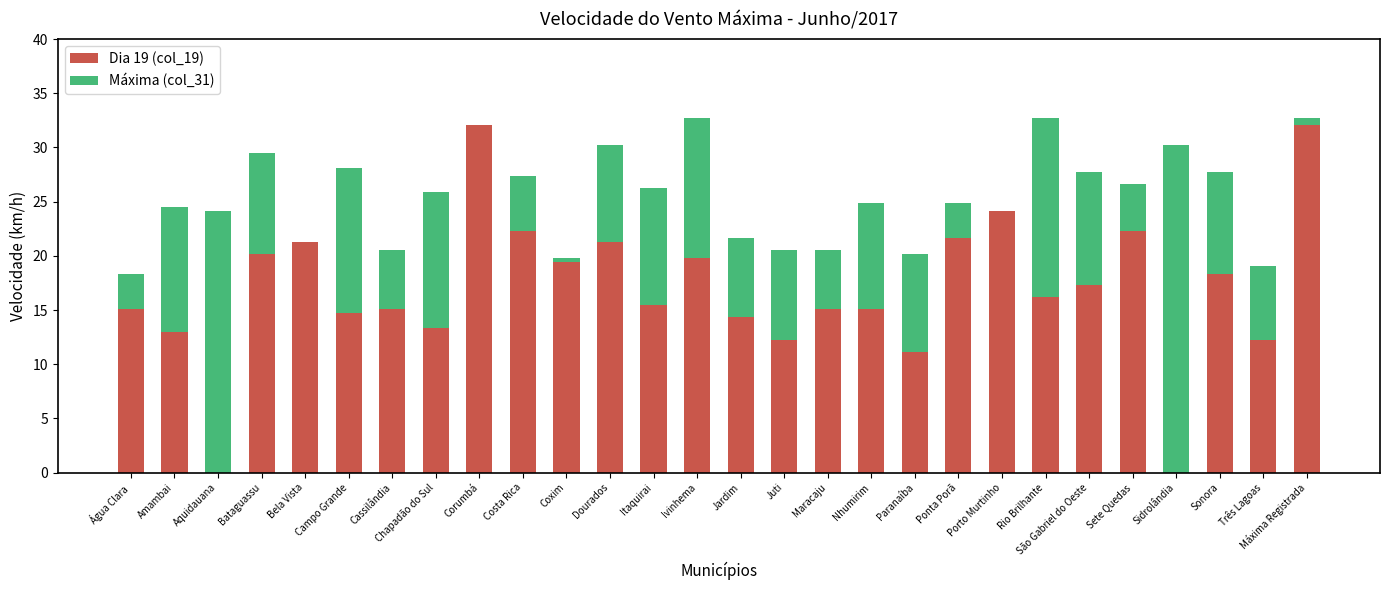

The value of Dia 19 (col_19) at Amambai is 3.2. True or false?

False